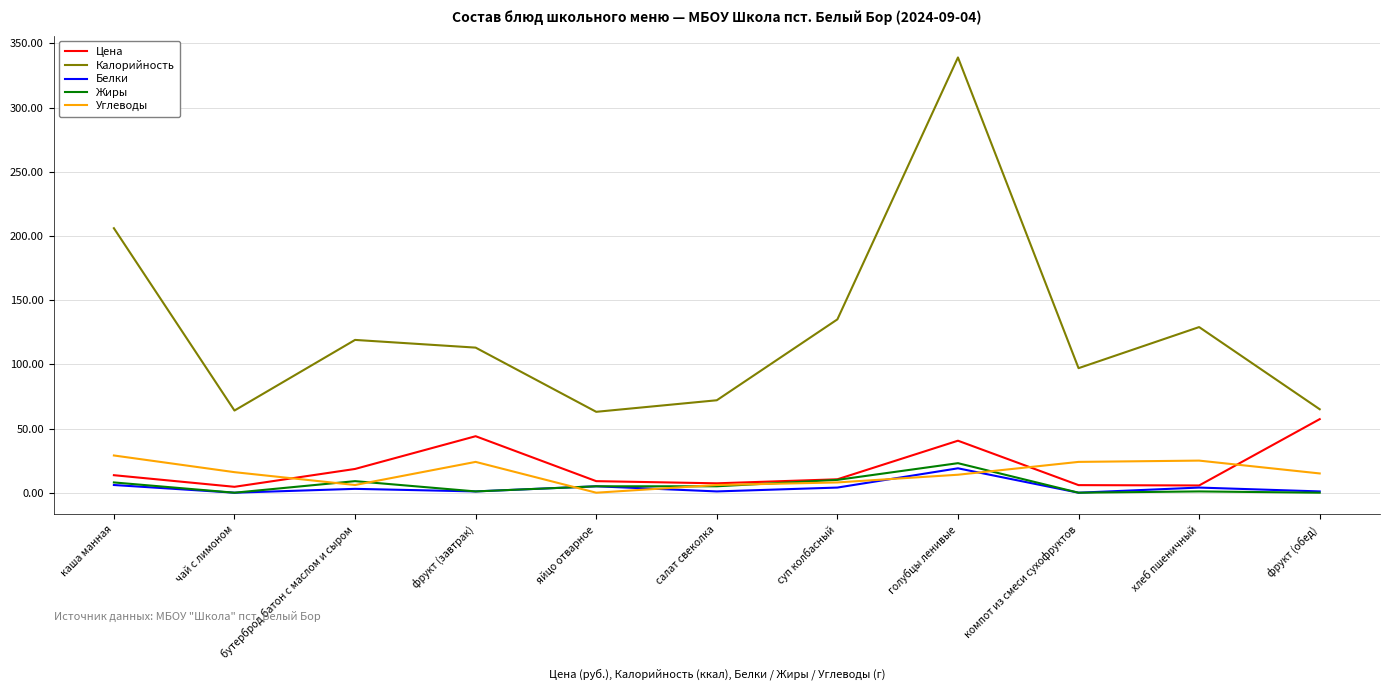

Is the value of Жиры at салат свеколка greater than the value of Калорийность at фрукт (обед)?

No